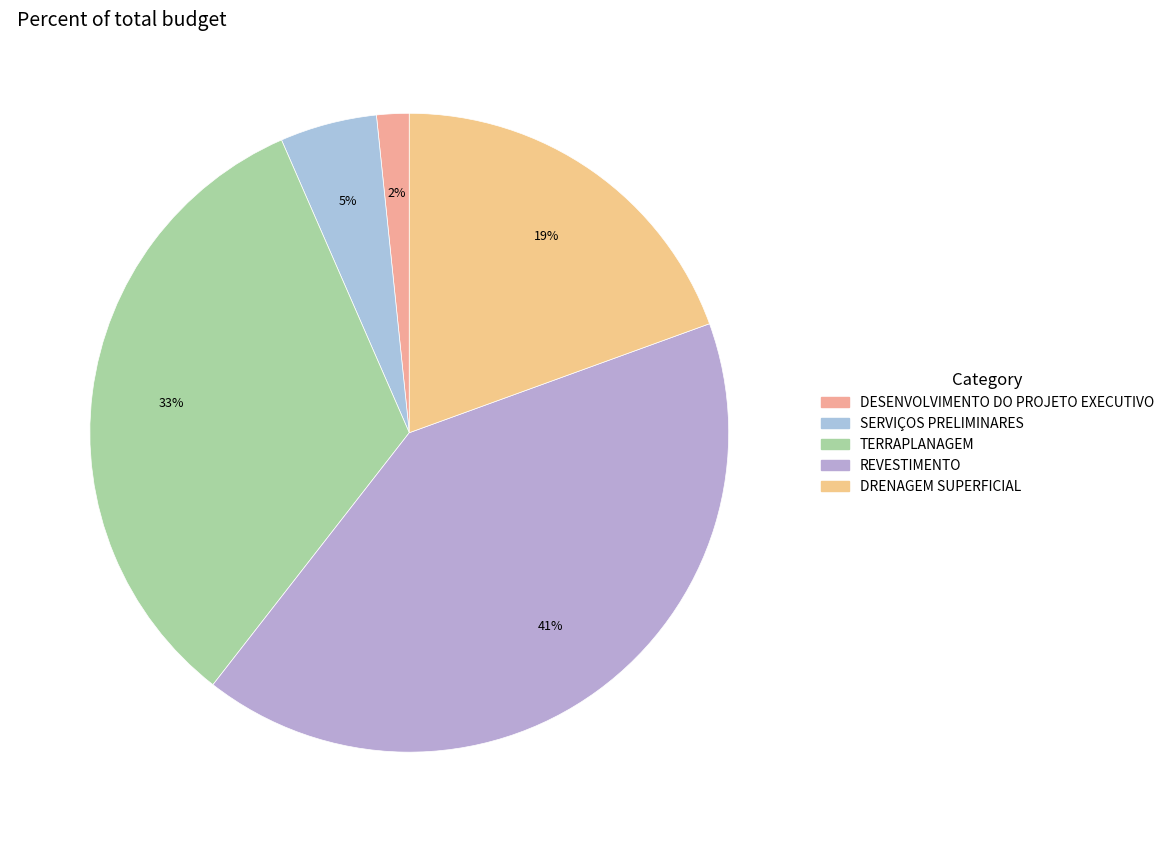

Is the sum of SERVIÇOS PRELIMINARES and REVESTIMENTO greater than half?

No